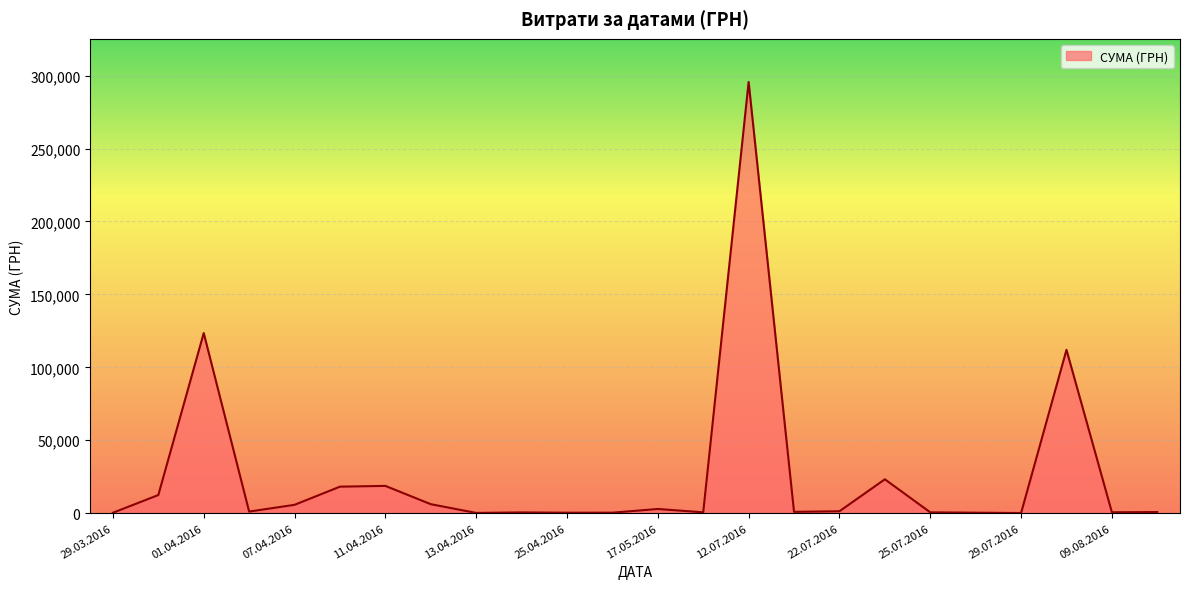

How many lines are shown in the chart?

1